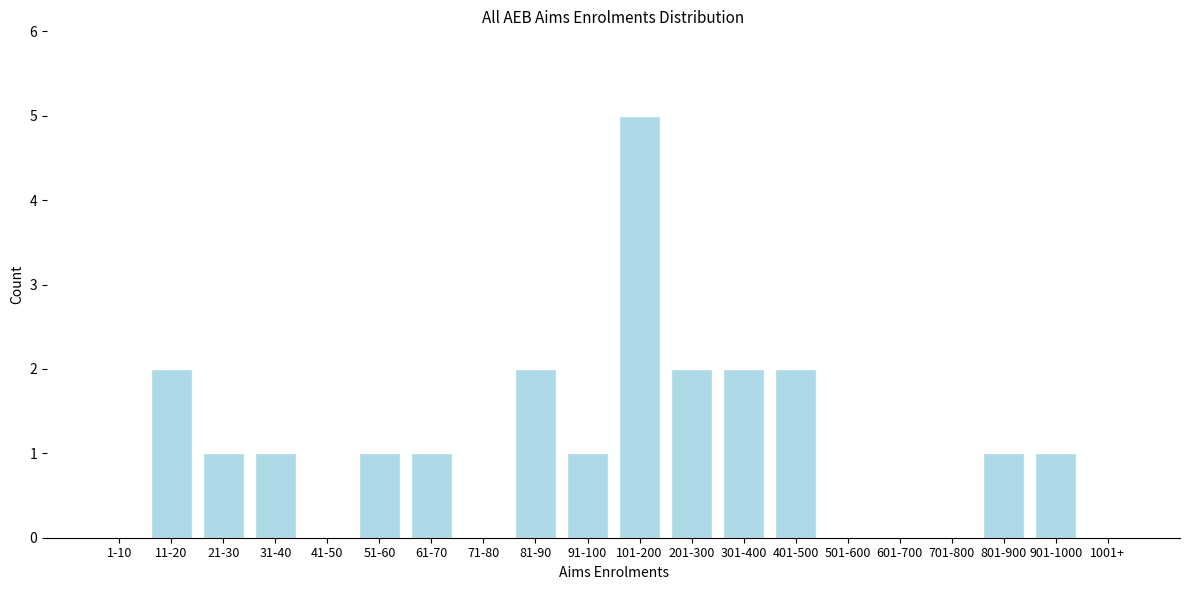

Reading left to right, extract all data points from this chart.

1-10=0	11-20=2	21-30=1	31-40=1	41-50=0	51-60=1	61-70=1	71-80=0	81-90=2	91-100=1	101-200=5	201-300=2	301-400=2	401-500=2	501-600=0	601-700=0	701-800=0	801-900=1	901-1000=1	1001+=0